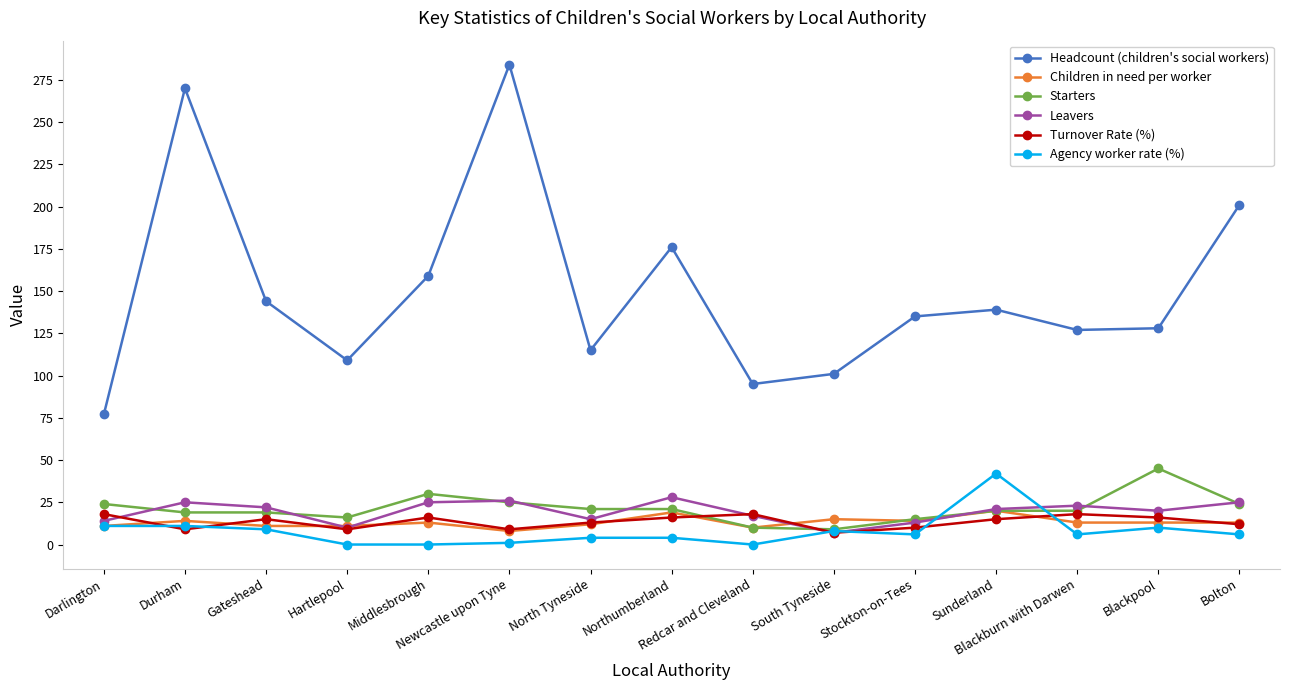

What is the lowest value of the Leavers series?

7